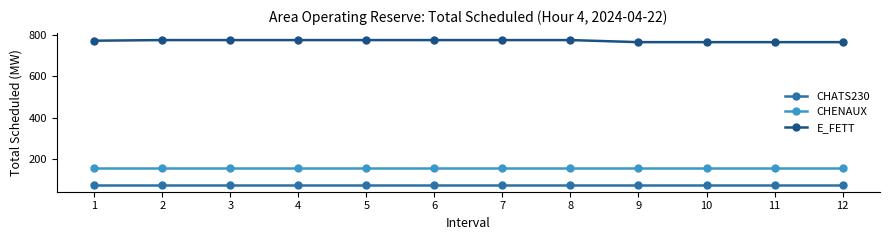

What is the smallest value displayed?

75